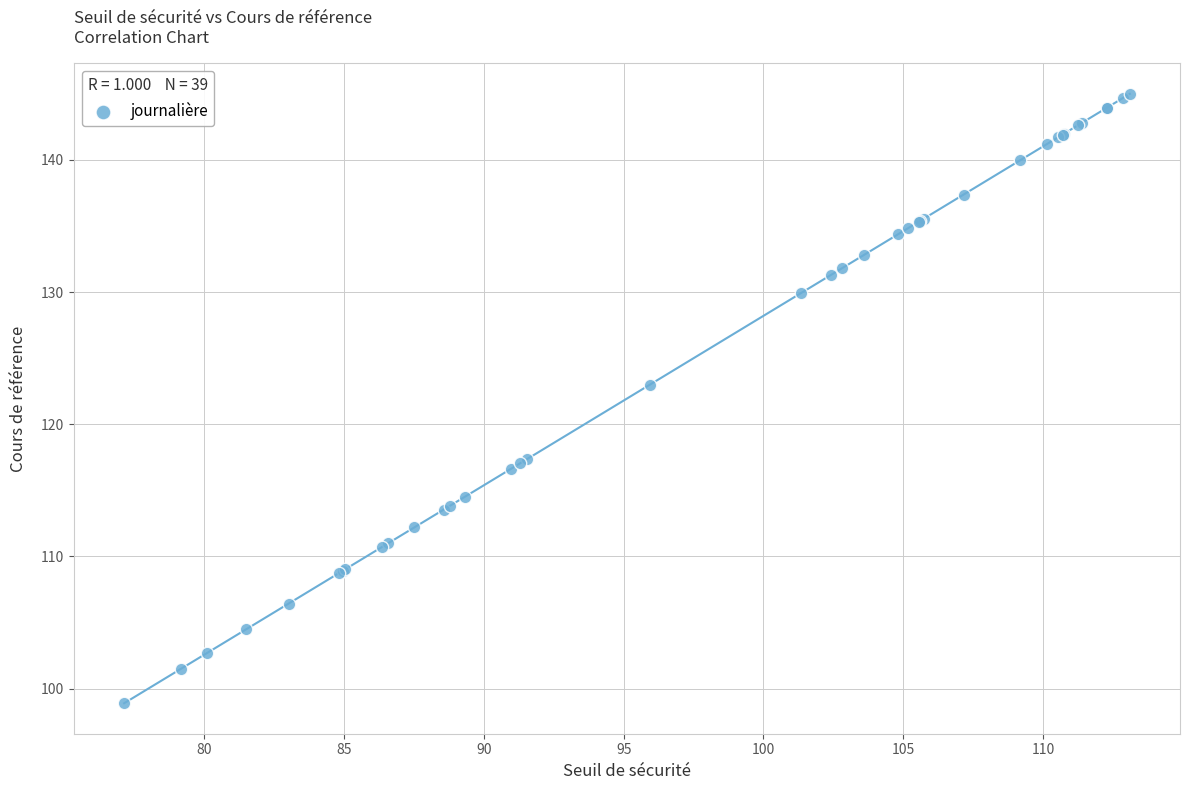

What Y value in the scatter plot is closest to 121?

123.0